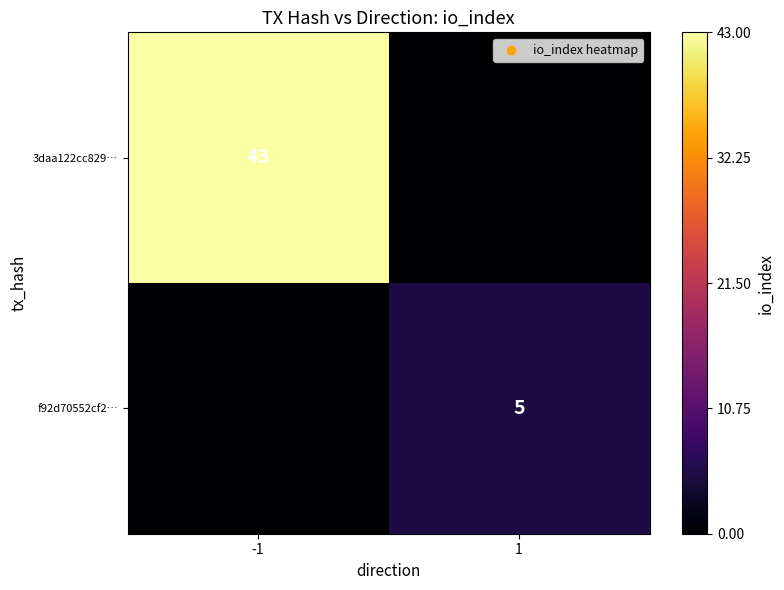

Is it true that f92d70552cf2… equals 1 at 1?

False